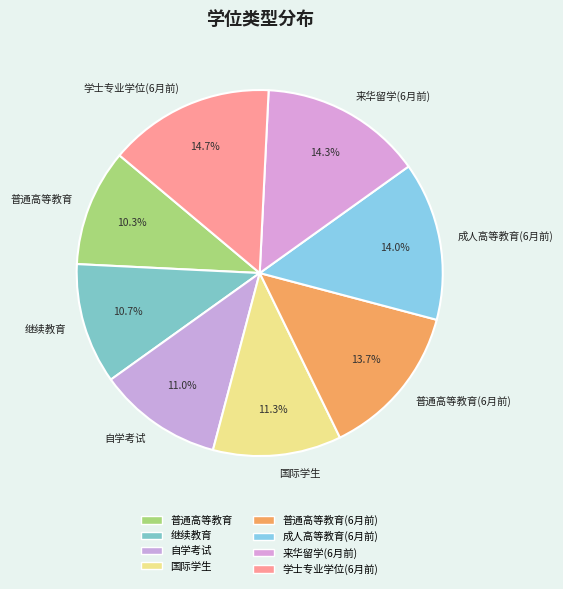

To the nearest percent, what is the average slice percentage?

12%